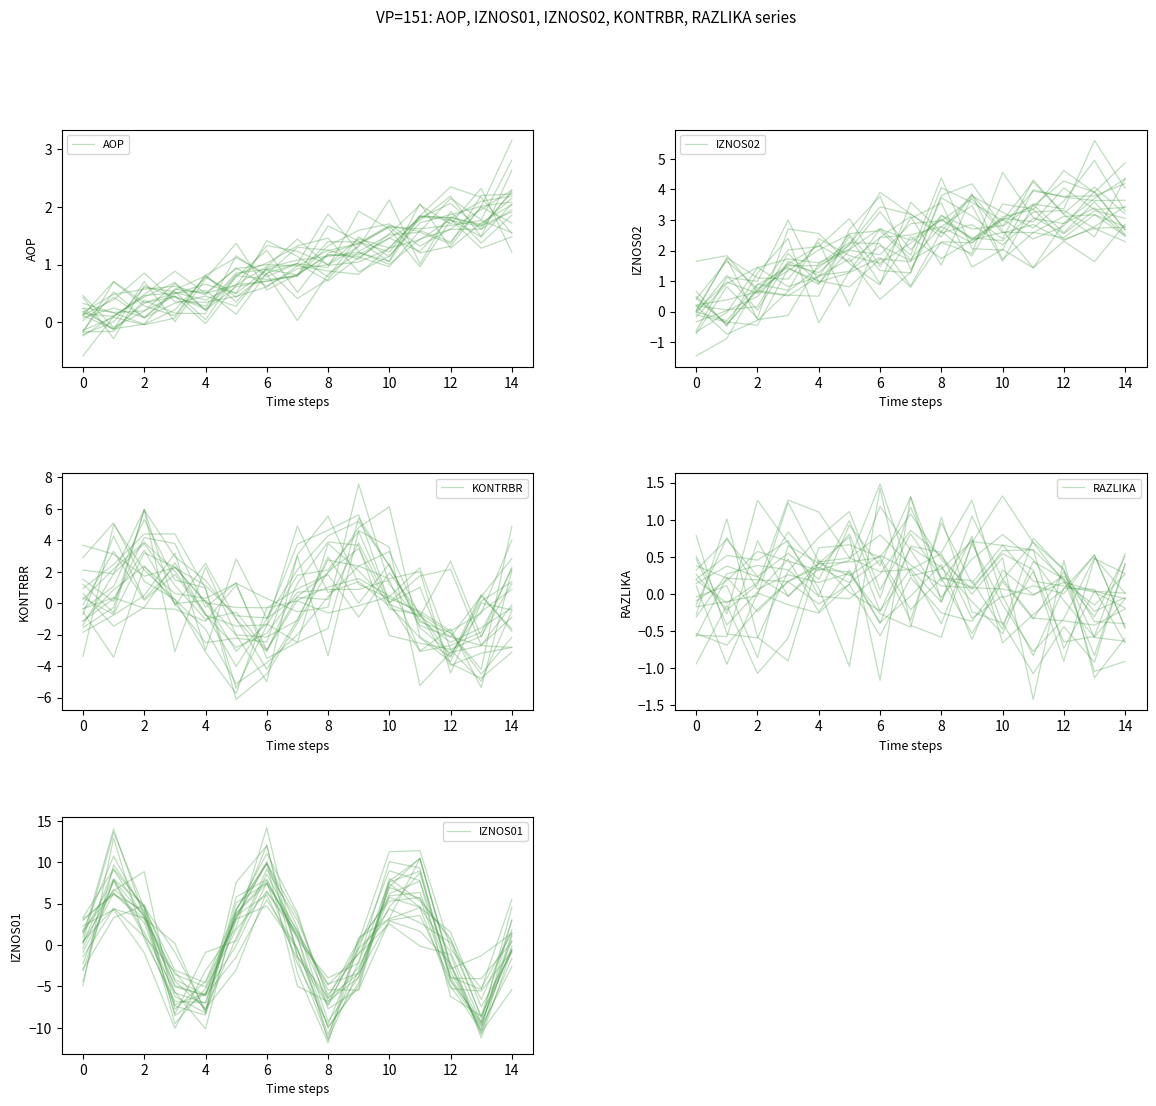

True or false: RAZLIKA has a value of -0.0 at 10.

False